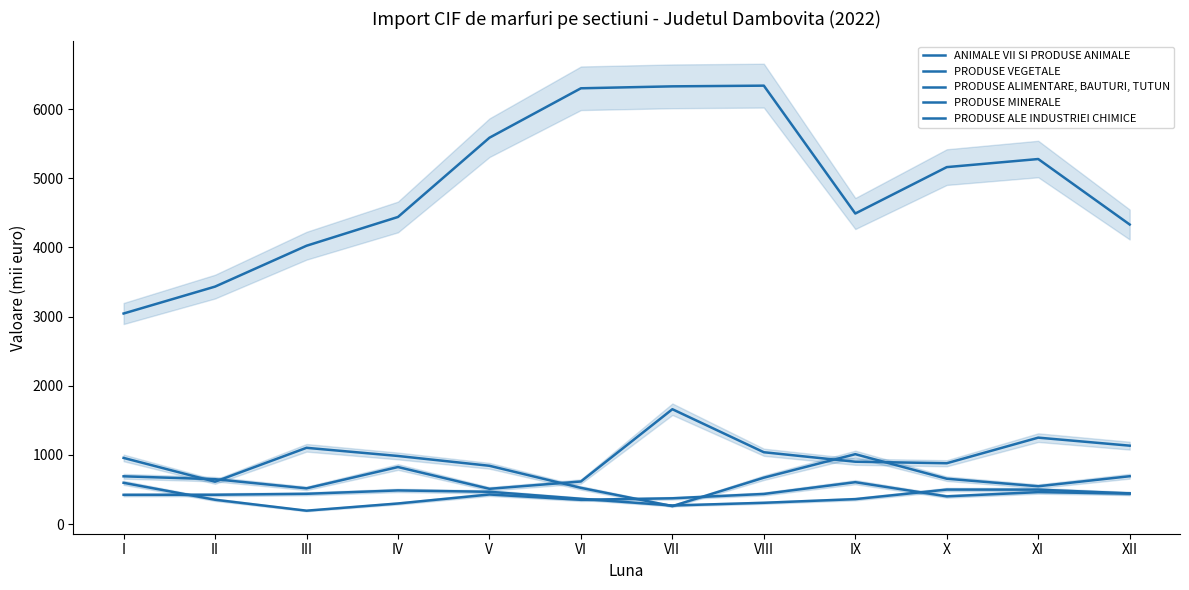

What is the value of the PRODUSE VEGETALE point at the 2nd from the left?

613